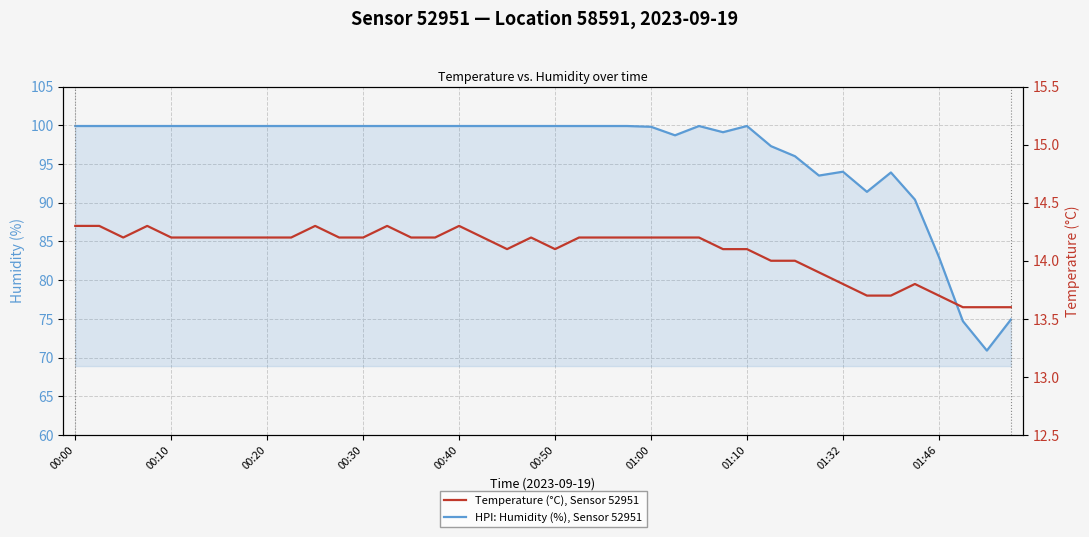

What is the difference between the highest and lowest values at 01:32?

80.2